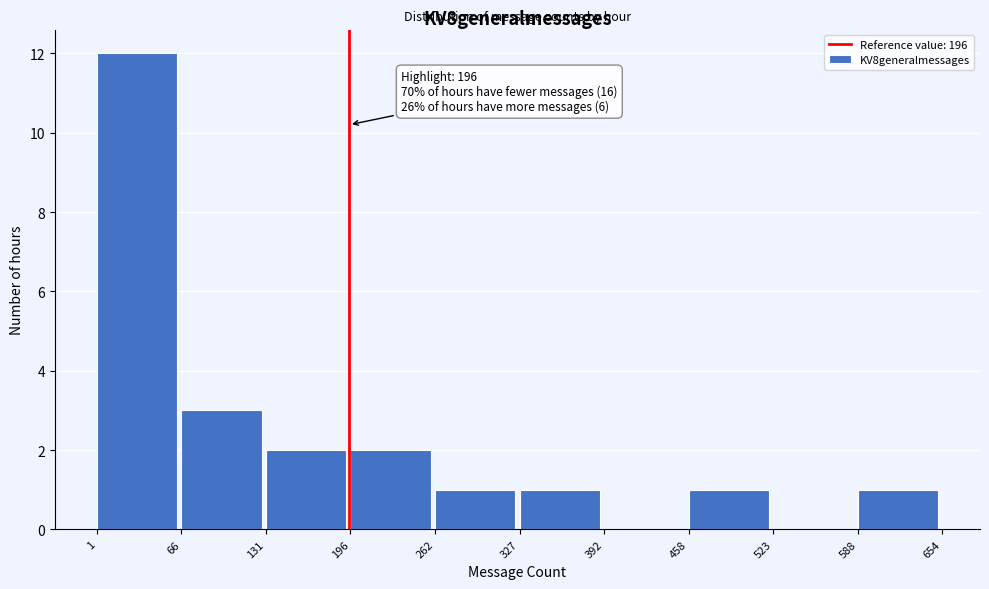

Which range on the x-axis has the tallest bar?

1 to 66